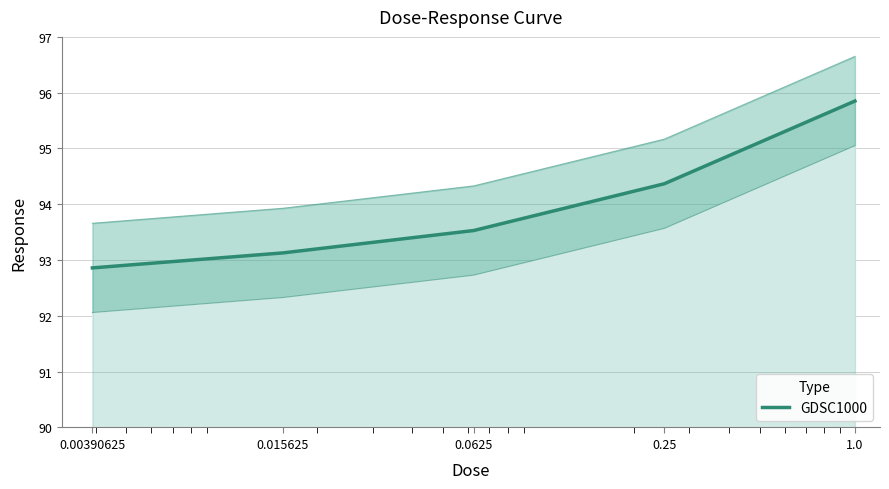

True or false: the data has more than 0 interior local peaks.

False